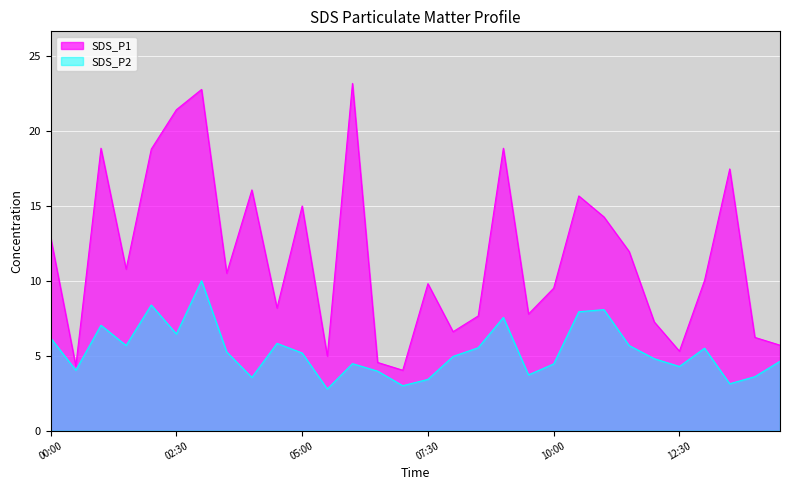

Is the value of SDS_P1 at 06:00 greater than the value of SDS_P2 at 11:00?

Yes